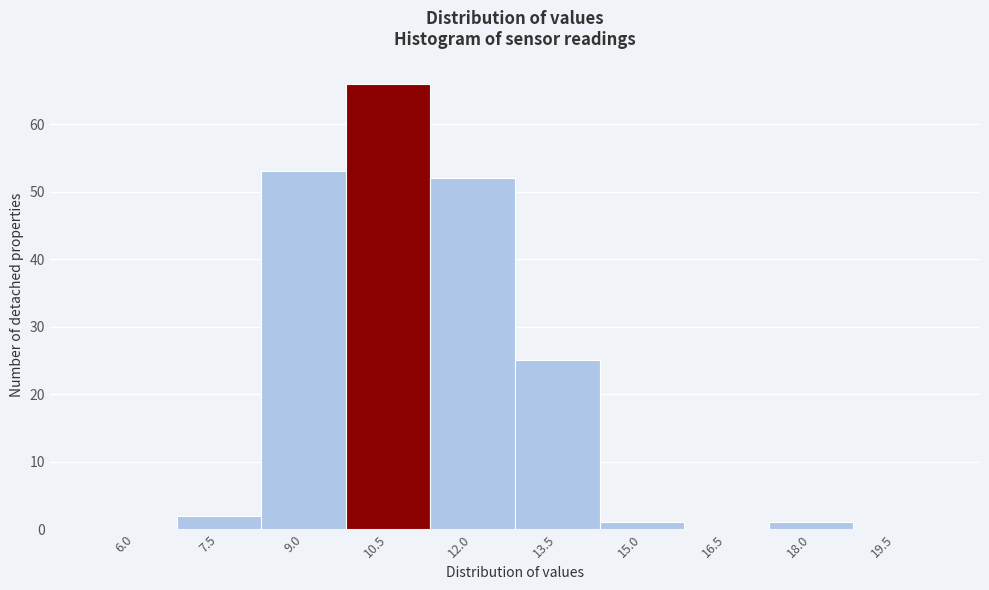

Reading left to right, what are all the values shown in this chart?

6.0=0	7.5=2	9.0=53	10.5=66	12.0=52	13.5=25	15.0=1	16.5=0	18.0=1	19.5=0